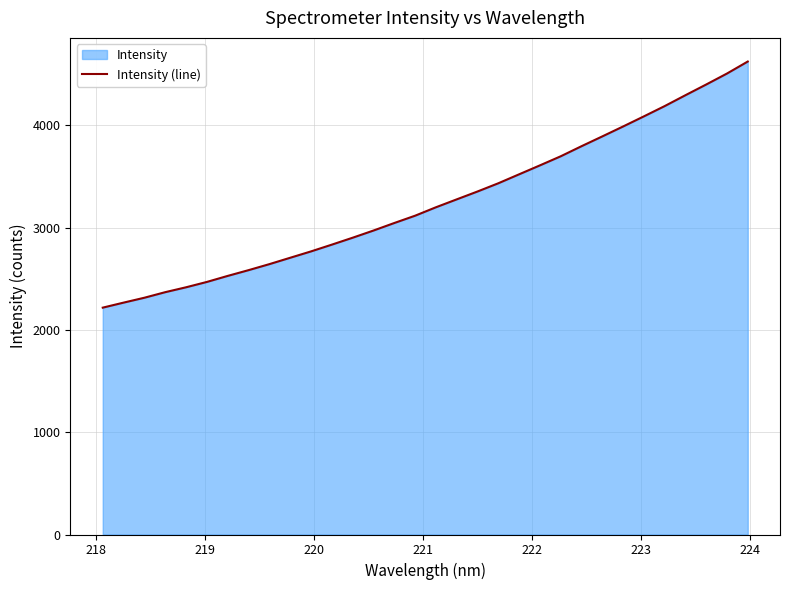

What is the value of the 14th point from the left?

2972.2